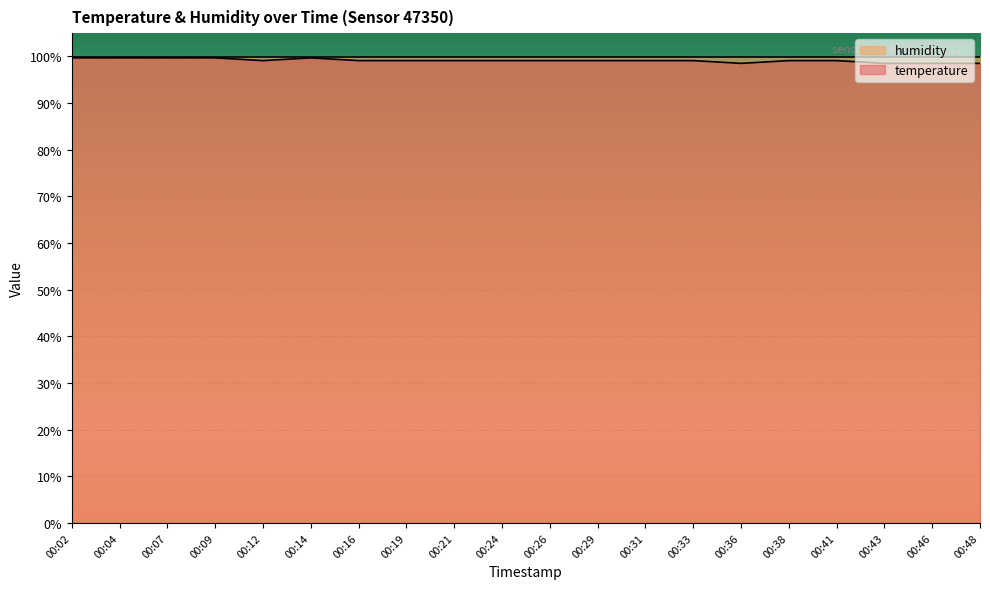

What is the change in value from 00:14 to 00:26?

-0.6